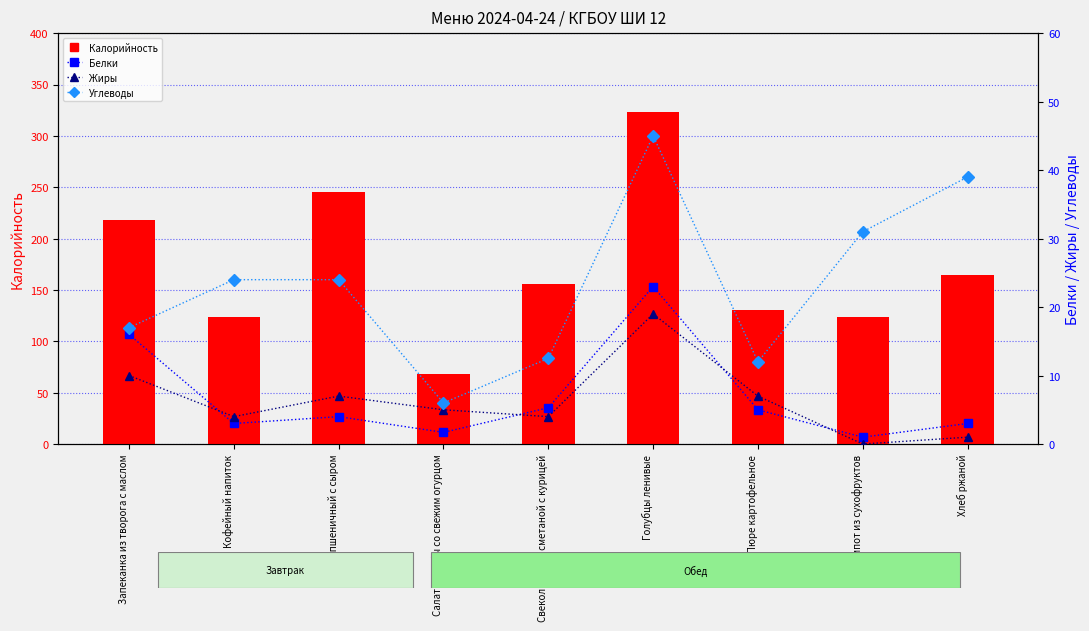

Reading left to right, list all the values displayed in this chart.

Калорийность: 217.7	124.0	245.7	68.0	156.0	323.0	130.6	124.0	164.8
Белки: 16.0	3.0	4.0	1.7	5.3	23.0	5.0	1.0	3.0
Жиры: 10.0	4.0	7.0	5.0	4.0	19.0	7.0	0.0	1.0
Углеводы: 17.0	24.0	24.0	6.0	12.5	45.0	12.0	31.0	39.0